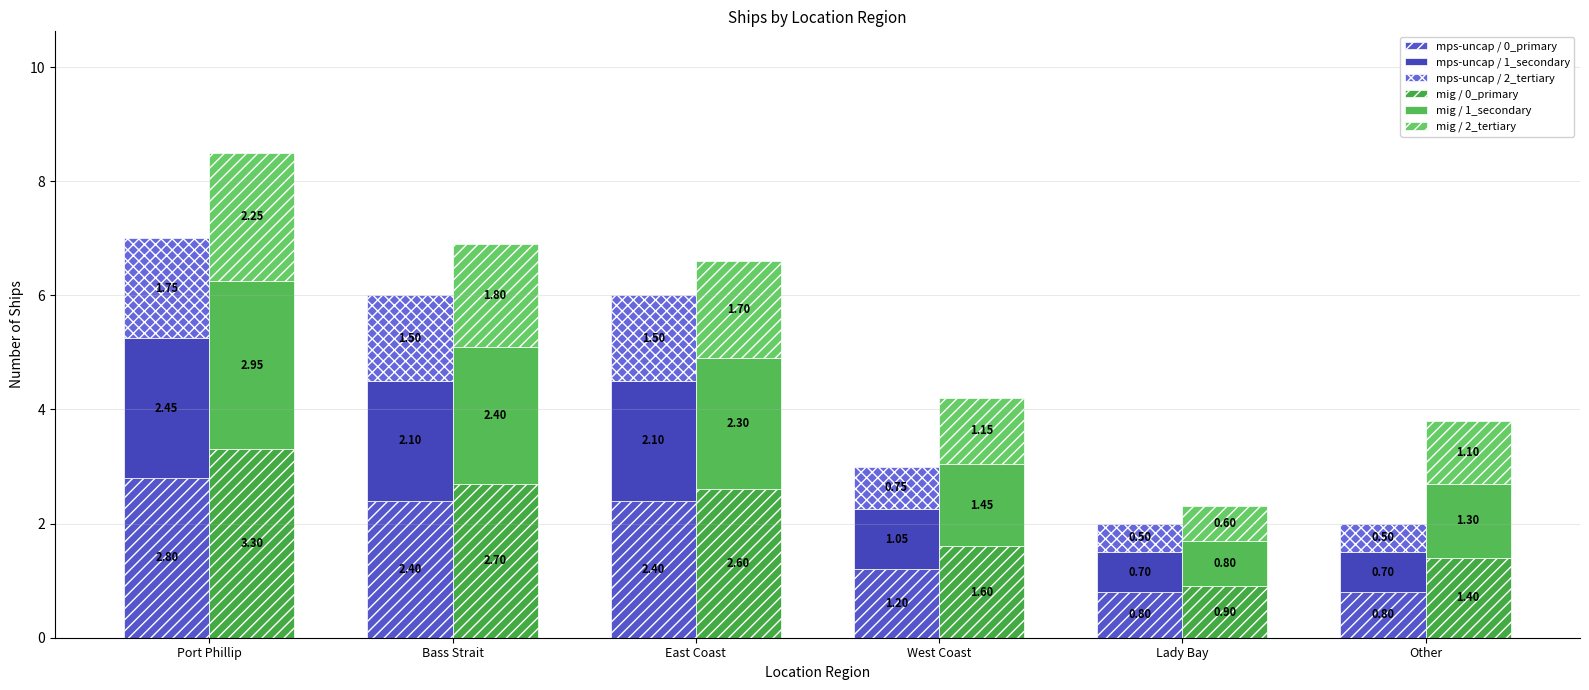

At how many categories does at least one series exceed 1?

5